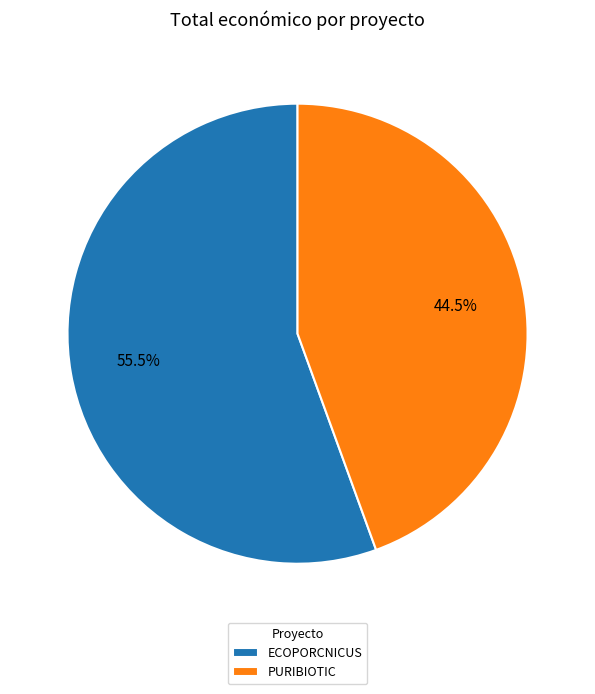

Which slice is the smallest?

PURIBIOTIC